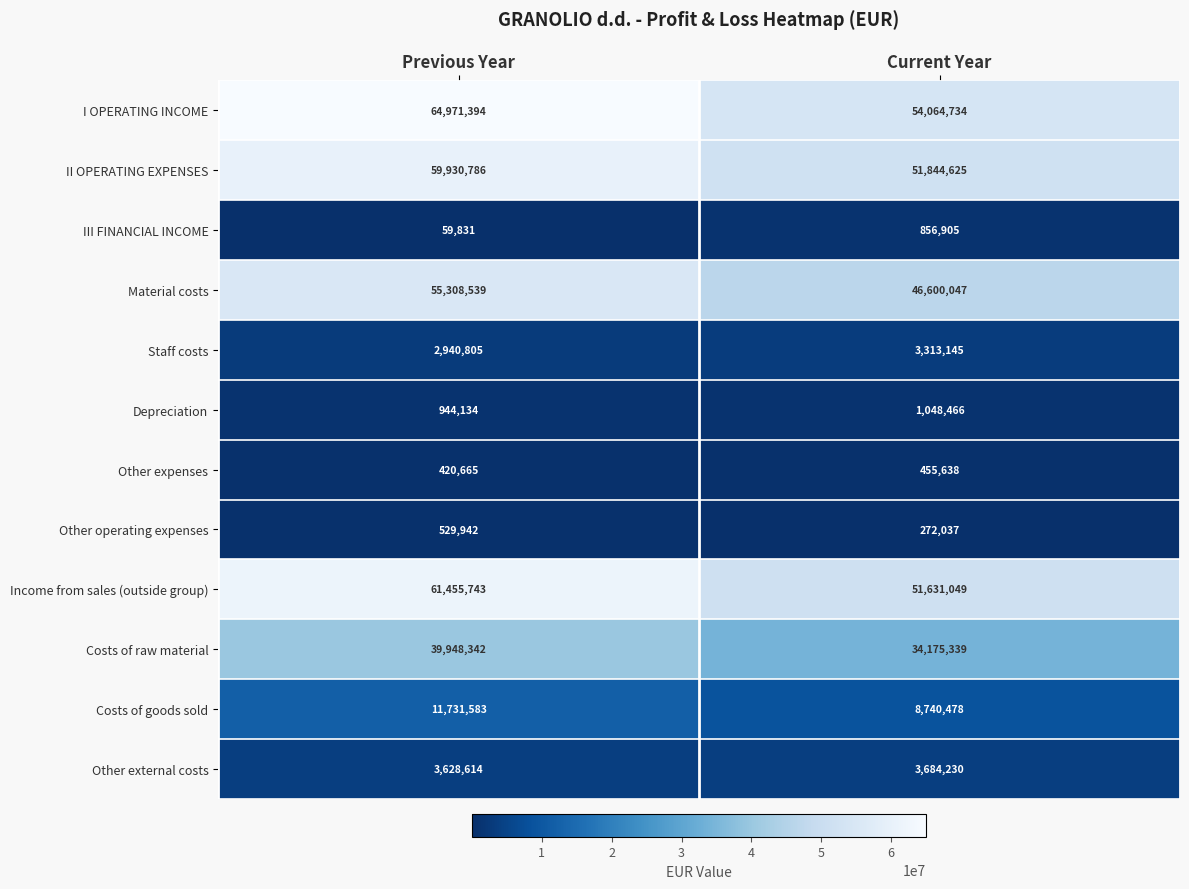

Is it true that Depreciation equals 1556924 at Current Year?

False